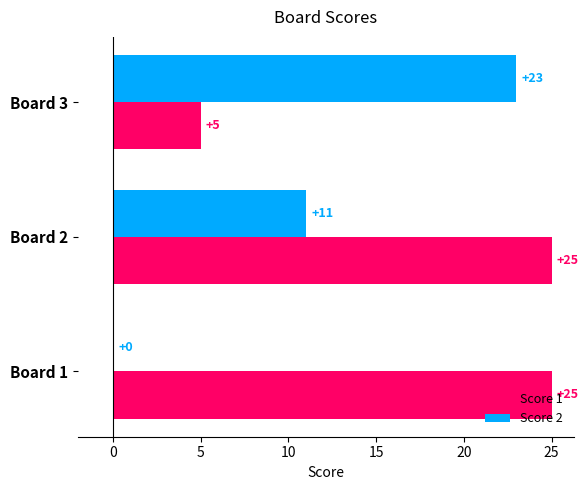

Where is Score 2 nearest to the value 11?

Board 2